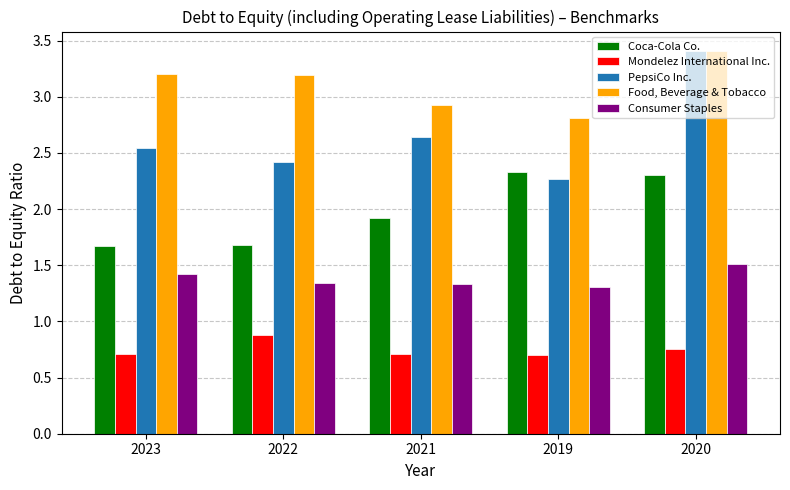

What is the difference between the highest and lowest values at 2020?

2.7